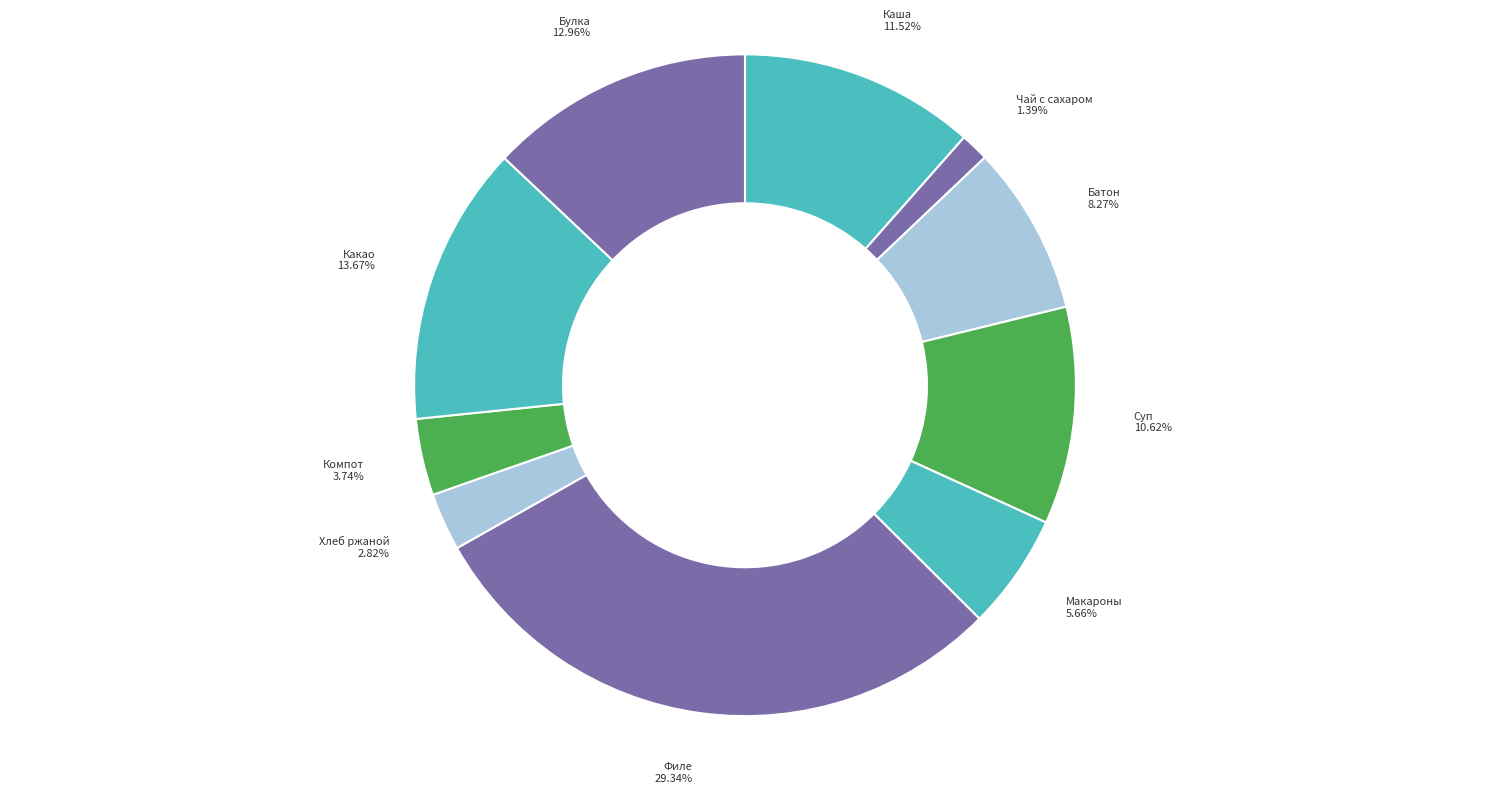

How many segments does this pie chart have?

10